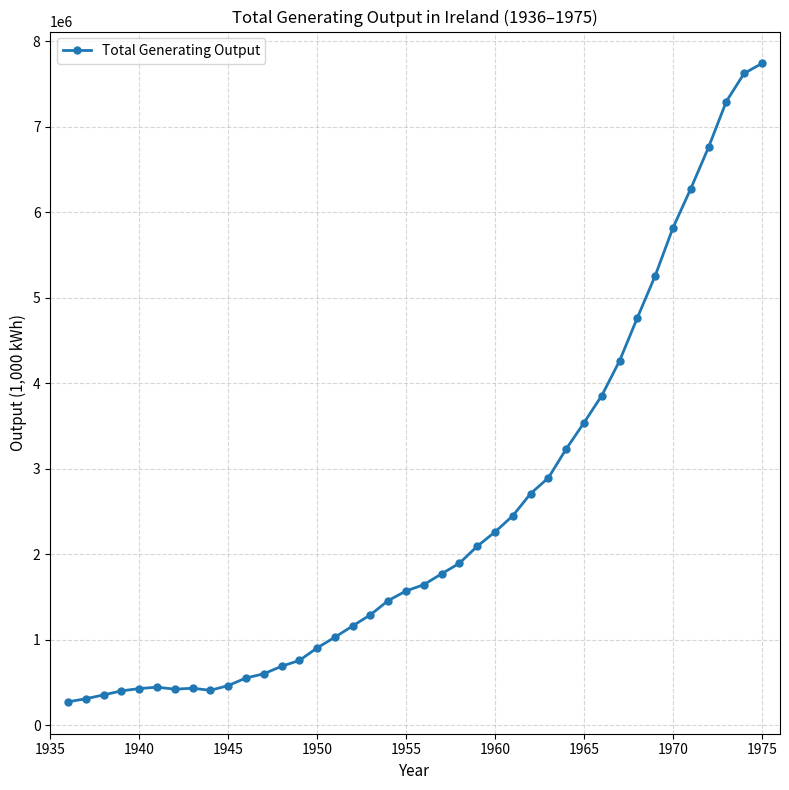

What is the smallest value displayed?

273341